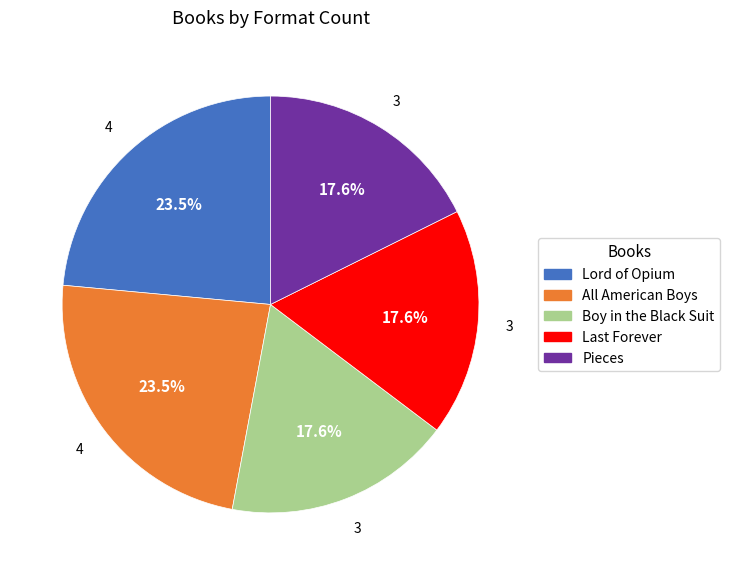

Between Boy in the Black Suit and All American Boys, which is larger?

All American Boys